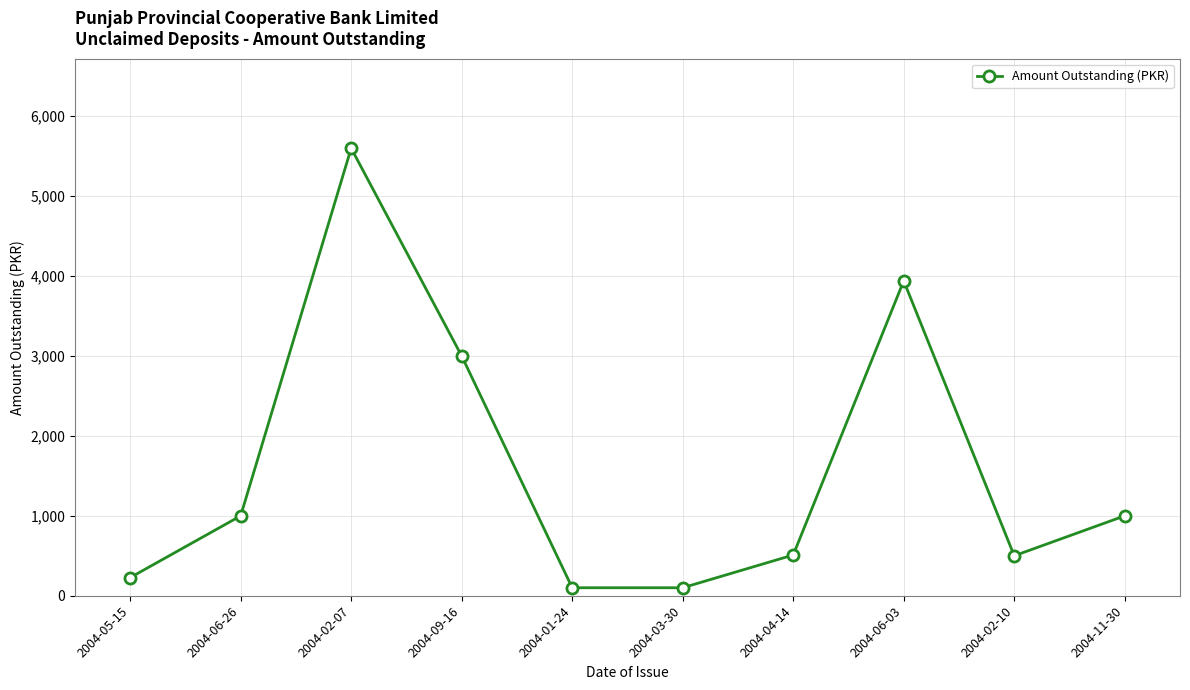

Which label corresponds to the largest value in the chart?

2004-02-07